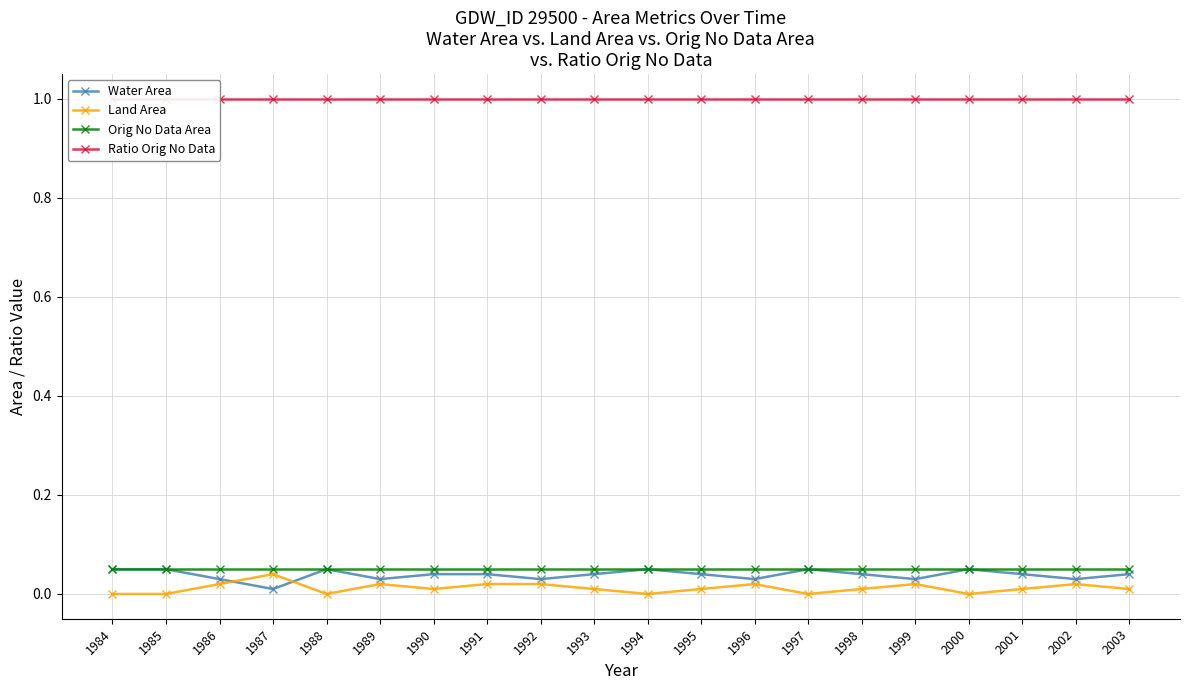

What is the total value across all series at 1997?

1.1